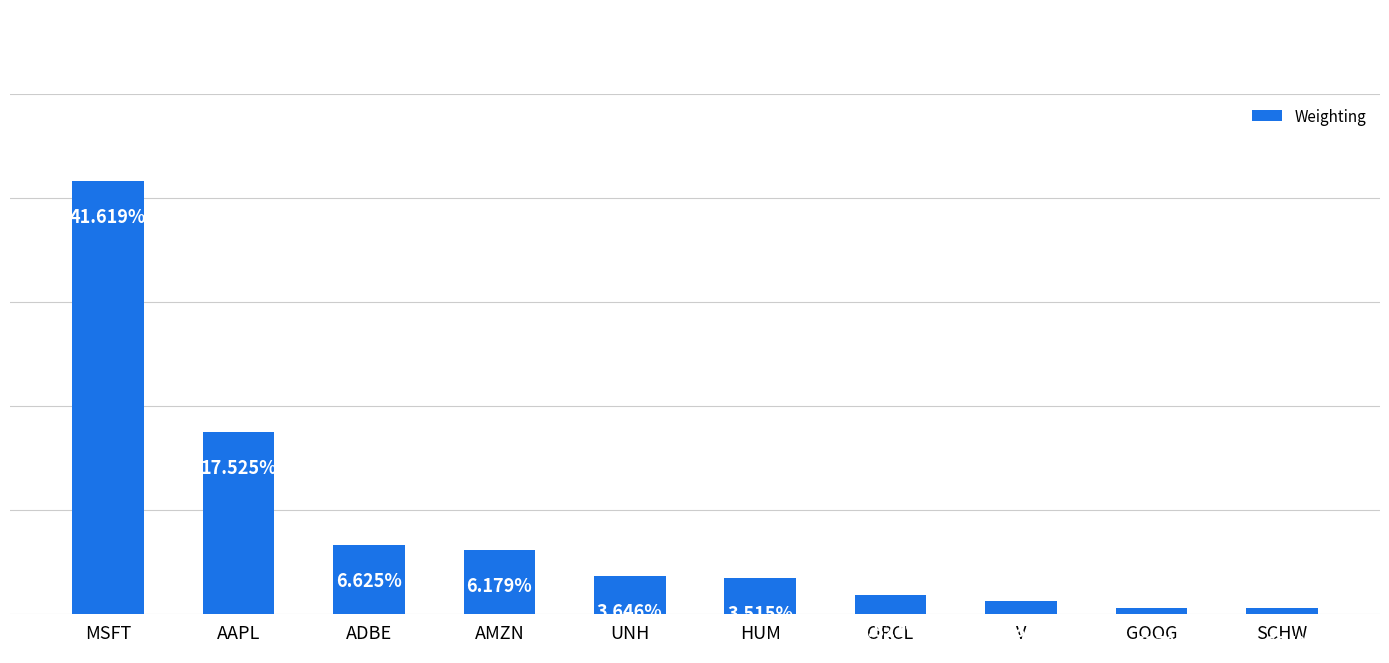

Which has a higher value, V or AAPL?

AAPL